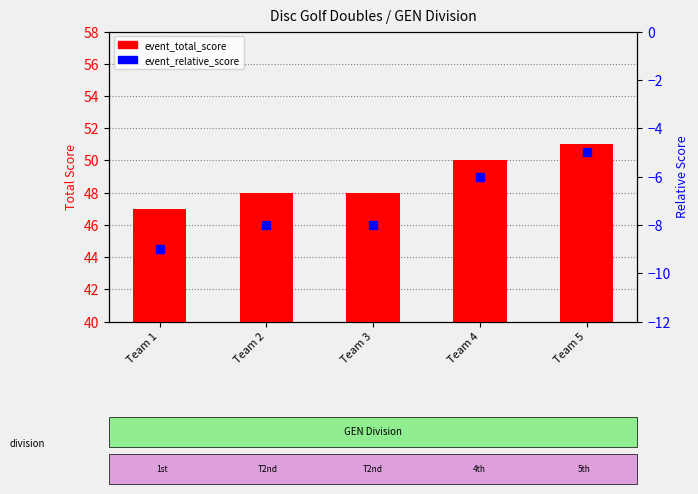

At how many categories does at least one series exceed 45?

5